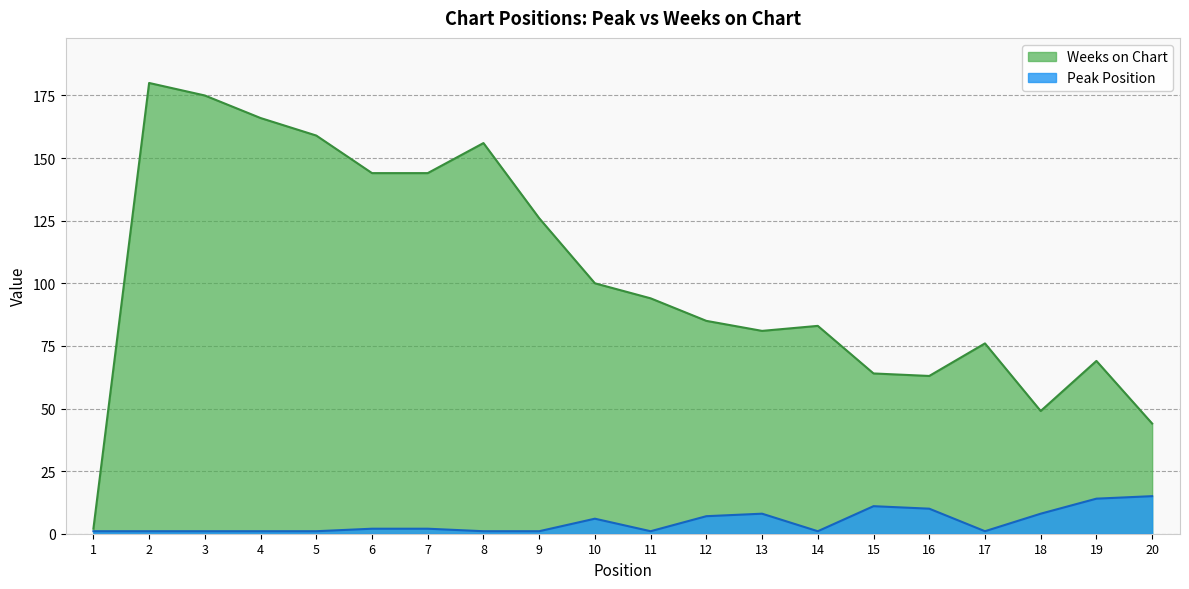

What is the difference between the maximum and minimum values in the Peak Position series?

14